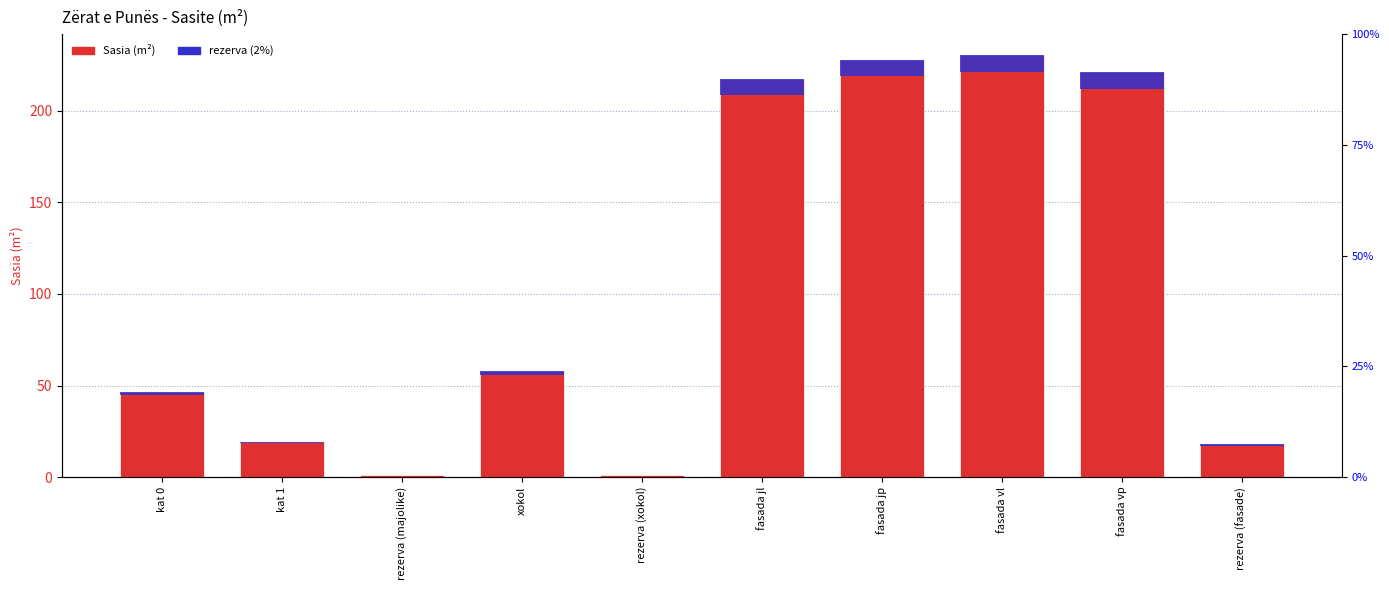

How many groups of bars are there?

10